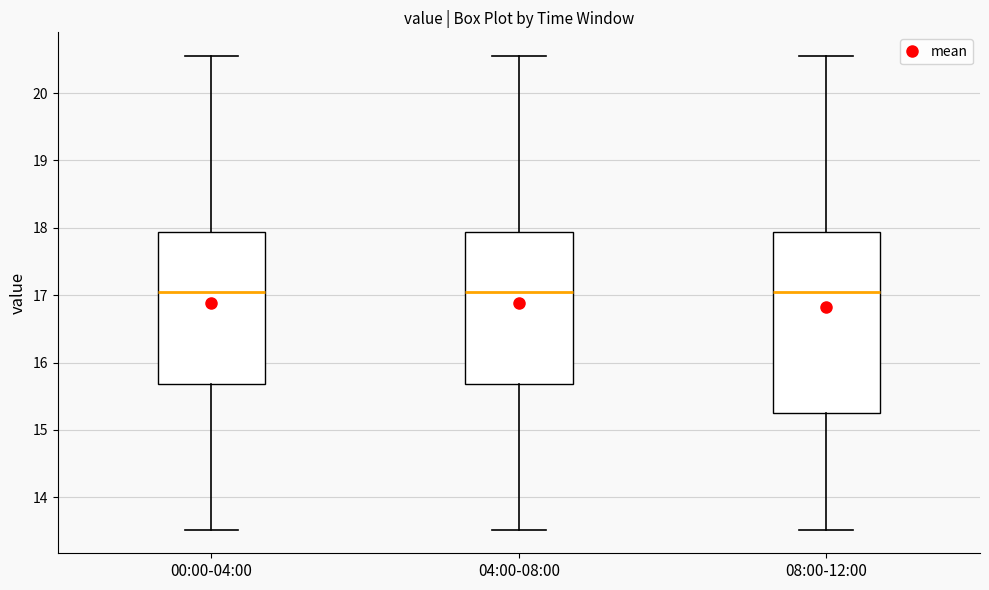

Comparing the boxes themselves (not the whiskers), which one is the tallest?

08:00-12:00